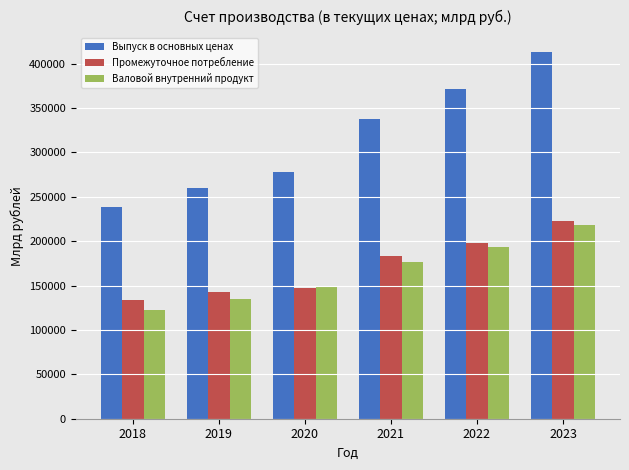

The value of Промежуточное потребление at 2018 is 77367.8. True or false?

False